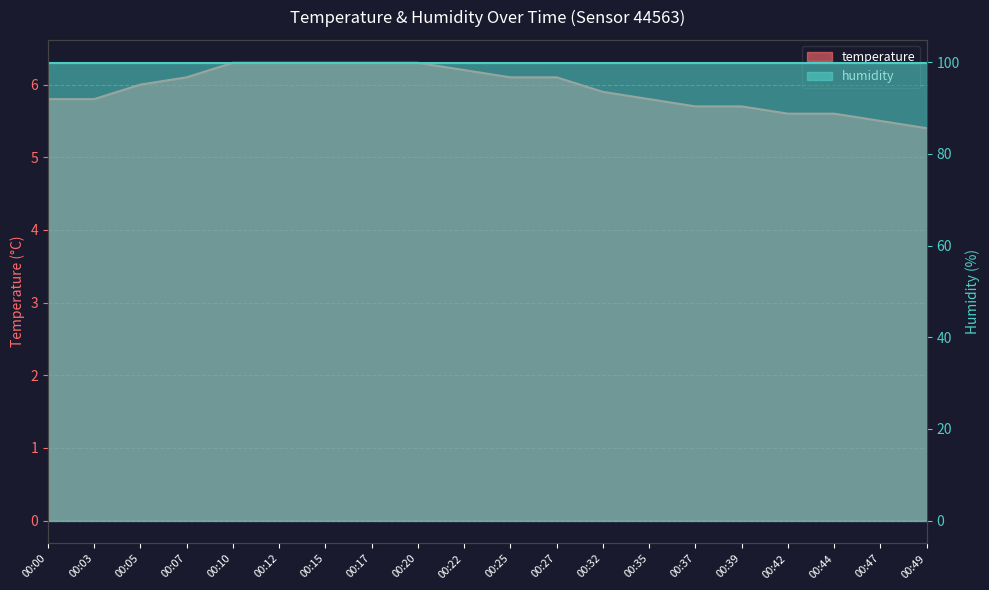

What is the sum of the values at 00:35 and 00:44?

11.4